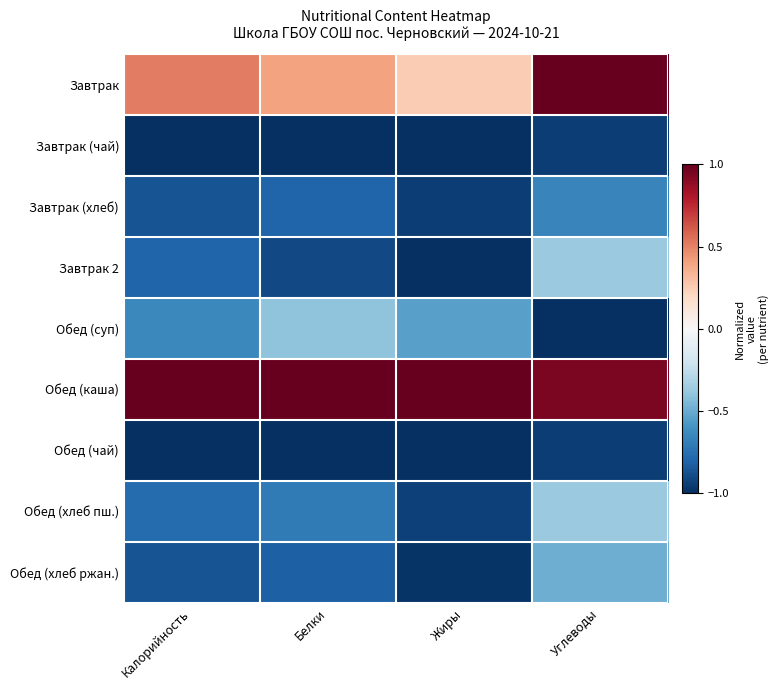

Between Жиры and Белки, which is larger?

Белки